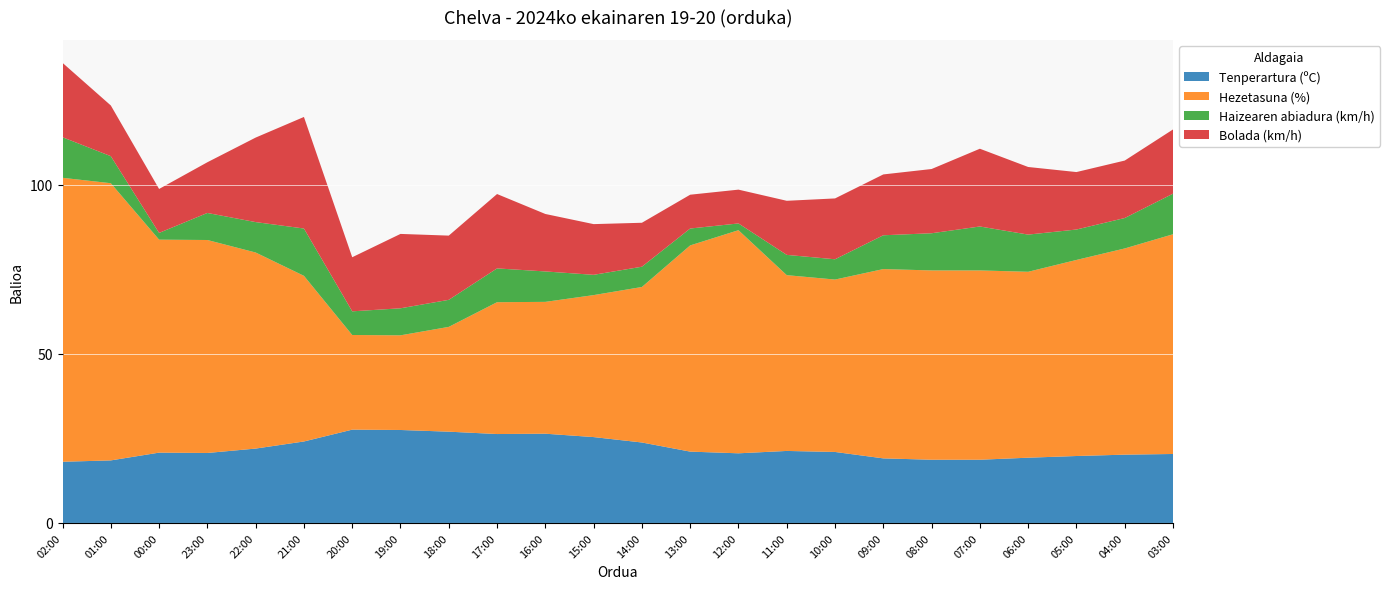

Reading right to left, extract all data points from this chart.

Tenperartura (ºC): 20.4	20.2	19.8	19.3	18.7	18.7	19.1	21.0	21.3	20.6	21.1	23.8	25.4	26.4	26.3	27.0	27.5	27.6	24.1	22.0	20.7	20.8	18.5	18.1
Hezetasuna (%): 65.0	61.0	58.0	55.0	56.0	56.0	56.0	51.0	52.0	66.0	61.0	46.0	42.0	39.0	39.0	31.0	28.0	28.0	49.0	58.0	63.0	63.0	82.0	84.0
Haizearen abiadura (km/h): 12.0	9.0	9.0	11.0	13.0	11.0	10.0	6.0	6.0	2.0	5.0	6.0	6.0	9.0	10.0	8.0	8.0	7.0	14.0	9.0	8.0	2.0	8.0	12.0
Bolada (km/h): 19.0	17.0	17.0	20.0	23.0	19.0	18.0	18.0	16.0	10.0	10.0	13.0	15.0	17.0	22.0	19.0	22.0	16.0	33.0	25.0	15.0	13.0	15.0	22.0